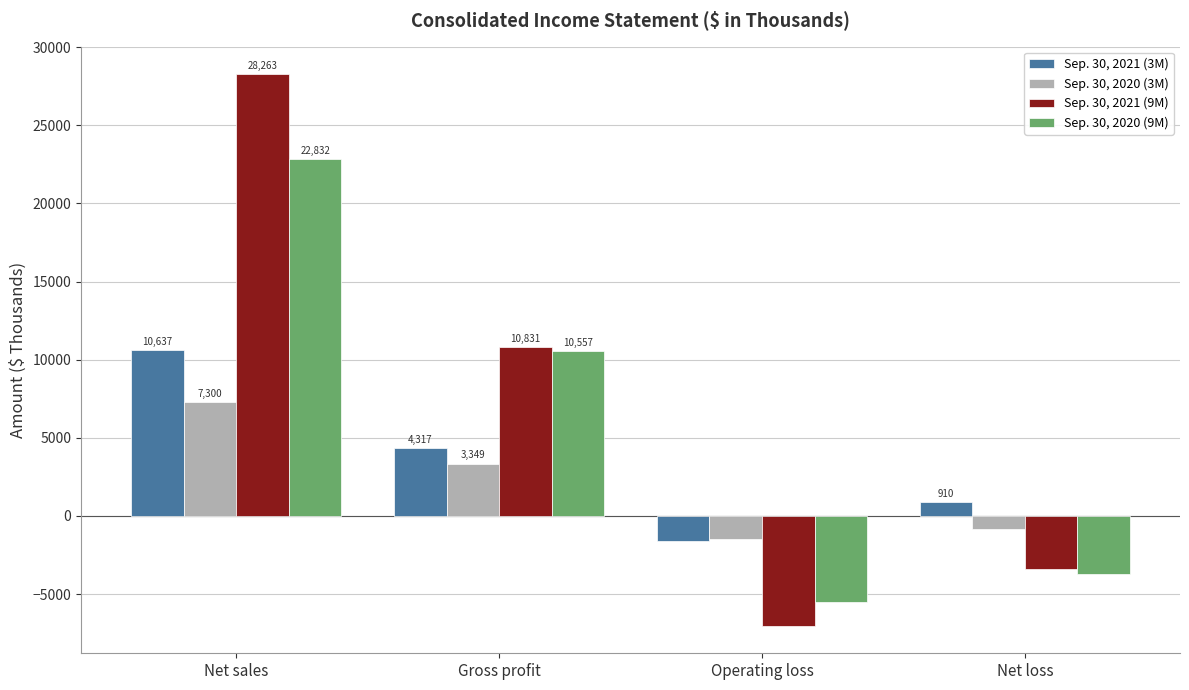

Reading left to right, list all the values displayed in this chart.

Sep. 30, 2021 (3M): 10637	4317	-1604	910
Sep. 30, 2020 (3M): 7300	3349	-1479	-867
Sep. 30, 2021 (9M): 28263	10831	-7025	-3410
Sep. 30, 2020 (9M): 22832	10557	-5512	-3712